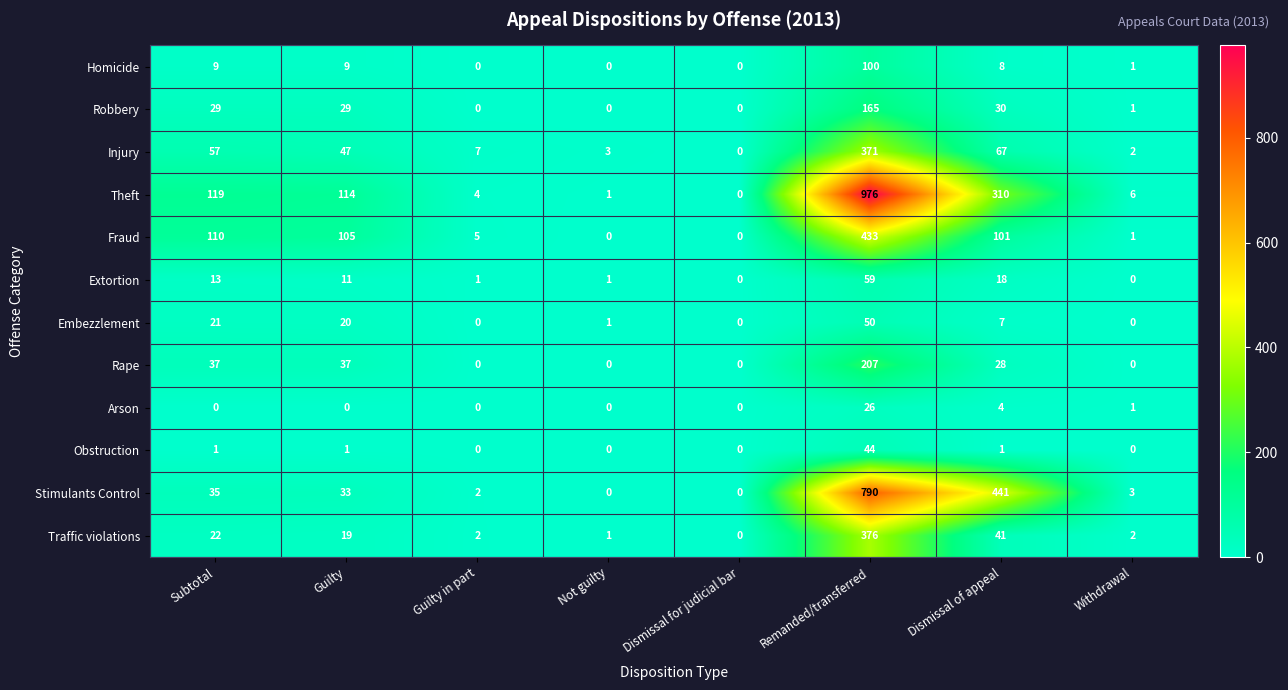

What is the total value across all series at Guilty in part?

21